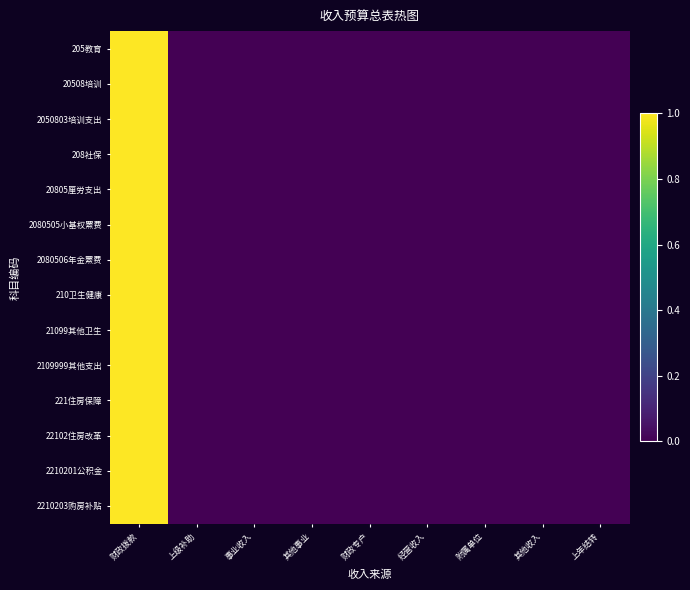

At which category does the chart reach its peak across all series?

财政拨款